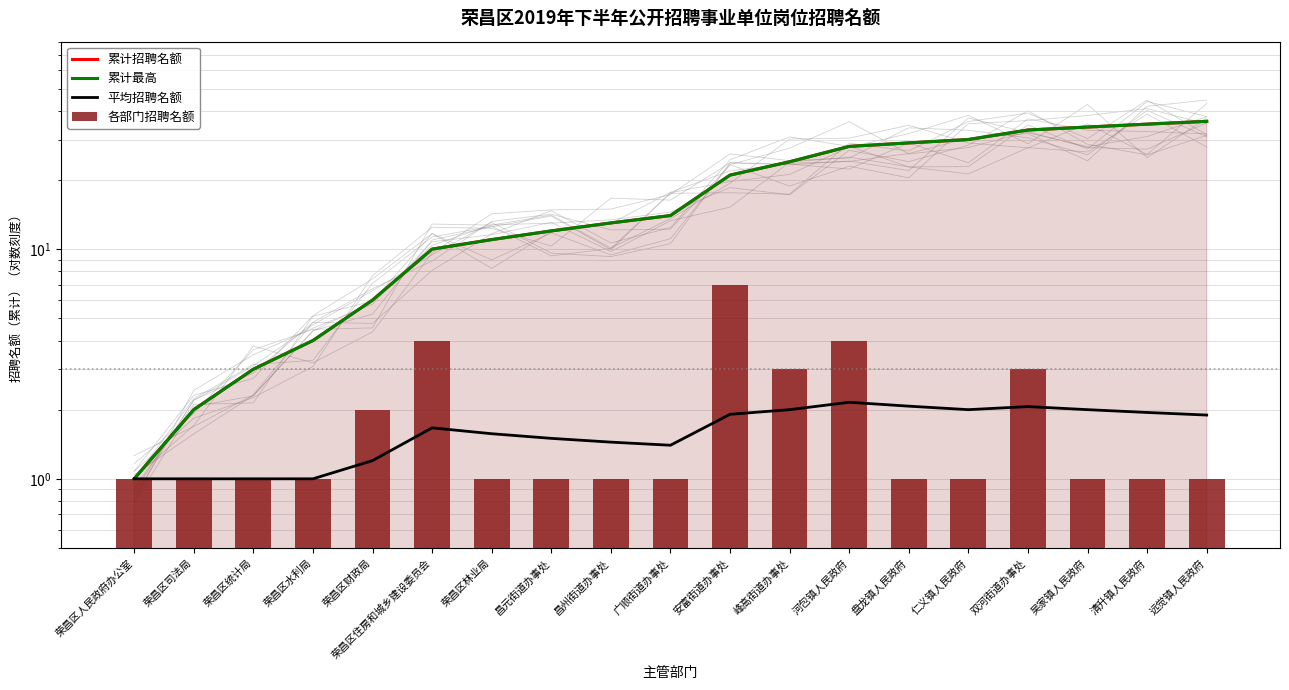

The value of 平均招聘名额 at 双河街道办事处 is 1.4. True or false?

False